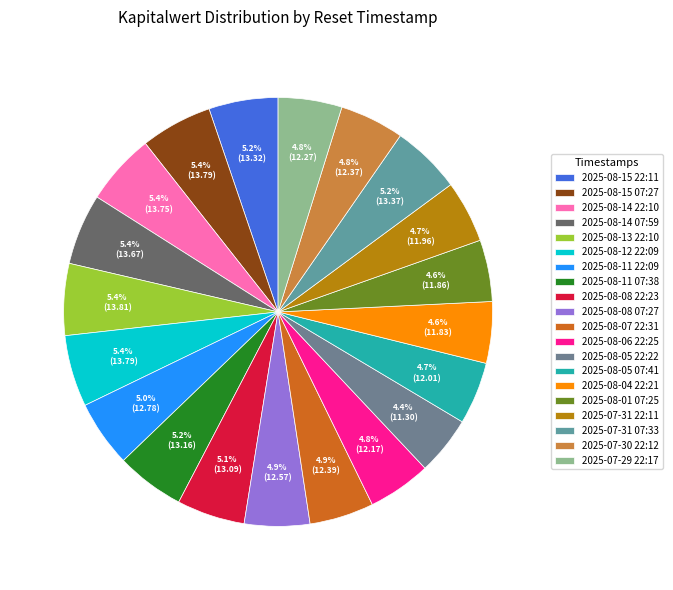

How many segments does this pie chart have?

20